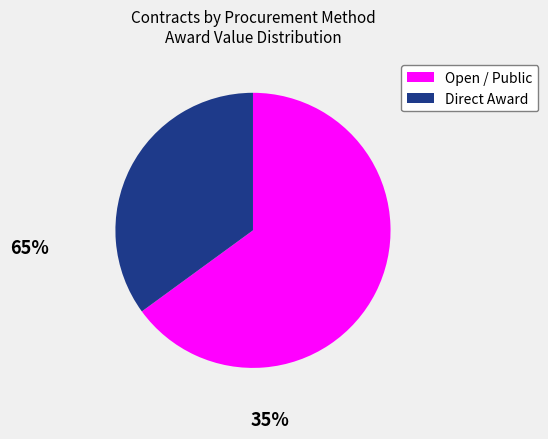

Does any single category account for the majority?

Yes